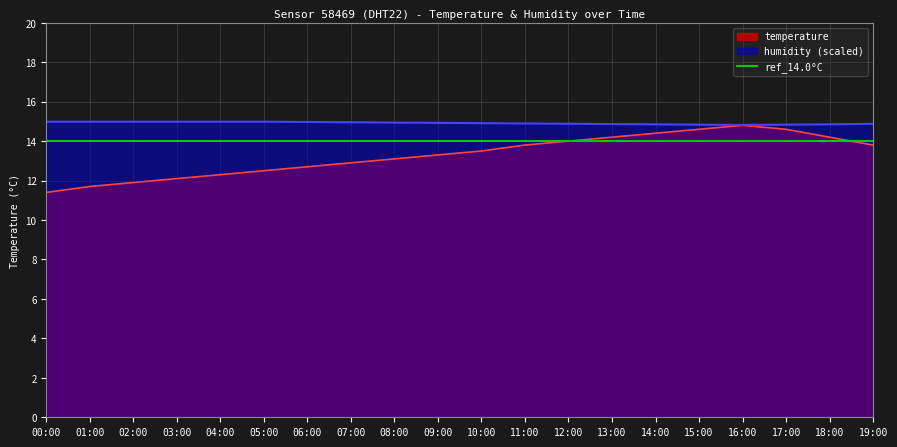

Reading left to right, extract all data points from this chart.

temperature: 00:00=11.4	01:00=11.7	02:00=11.9	03:00=12.1	04:00=12.3	05:00=12.5	06:00=12.7	07:00=12.9	08:00=13.1	09:00=13.3	10:00=13.5	11:00=13.8	12:00=14.0	13:00=14.2	14:00=14.4	15:00=14.6	16:00=14.8	17:00=14.6	18:00=14.2	19:00=13.8
humidity: 00:00=15.0	01:00=15.0	02:00=15.0	03:00=15.0	04:00=15.0	05:00=15.0	06:00=15.0	07:00=15.0	08:00=14.9	09:00=14.9	10:00=14.9	11:00=14.9	12:00=14.9	13:00=14.9	14:00=14.8	15:00=14.8	16:00=14.8	17:00=14.8	18:00=14.8	19:00=14.9